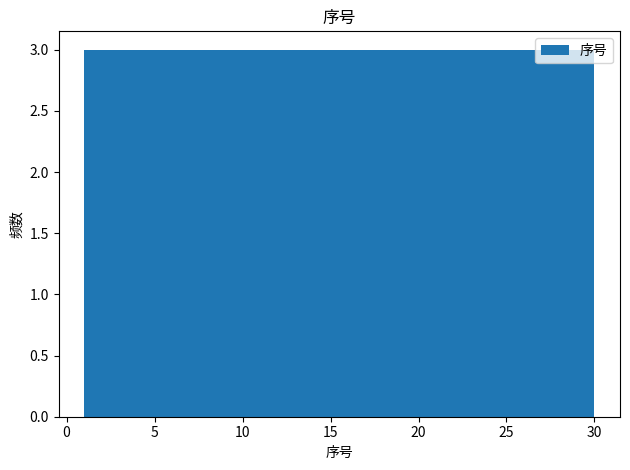

Reading left to right, list every bar in this chart as the range it spans on the x-axis followed by its height. Neither the bar edges nor the heights are printed on the chart, so give them approximately, as read against the axes.

1.0 to 3.9: 3
3.9 to 6.8: 3
6.8 to 9.7: 3
9.7 to 12.6: 3
12.6 to 15.5: 3
15.5 to 18.4: 3
18.4 to 21.3: 3
21.3 to 24.2: 3
24.2 to 27.1: 3
27.1 to 30.0: 3